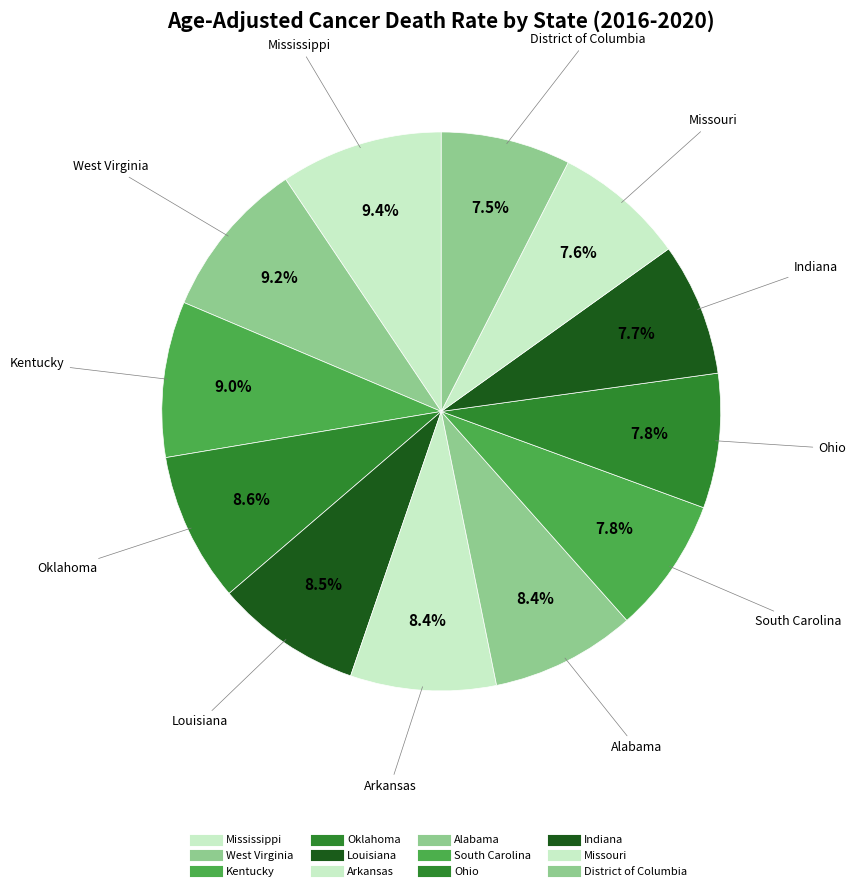

How many segments does this pie chart have?

12